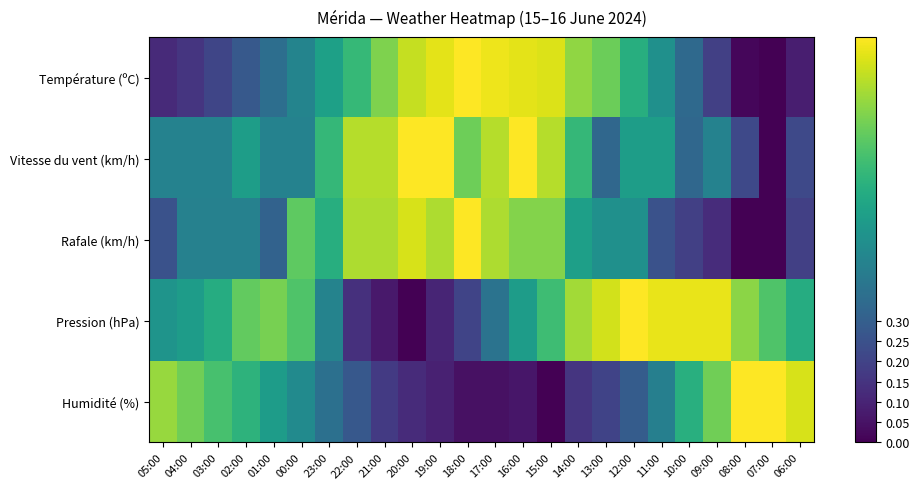

What is the spread (max minus min) of values at 11:00?

0.7